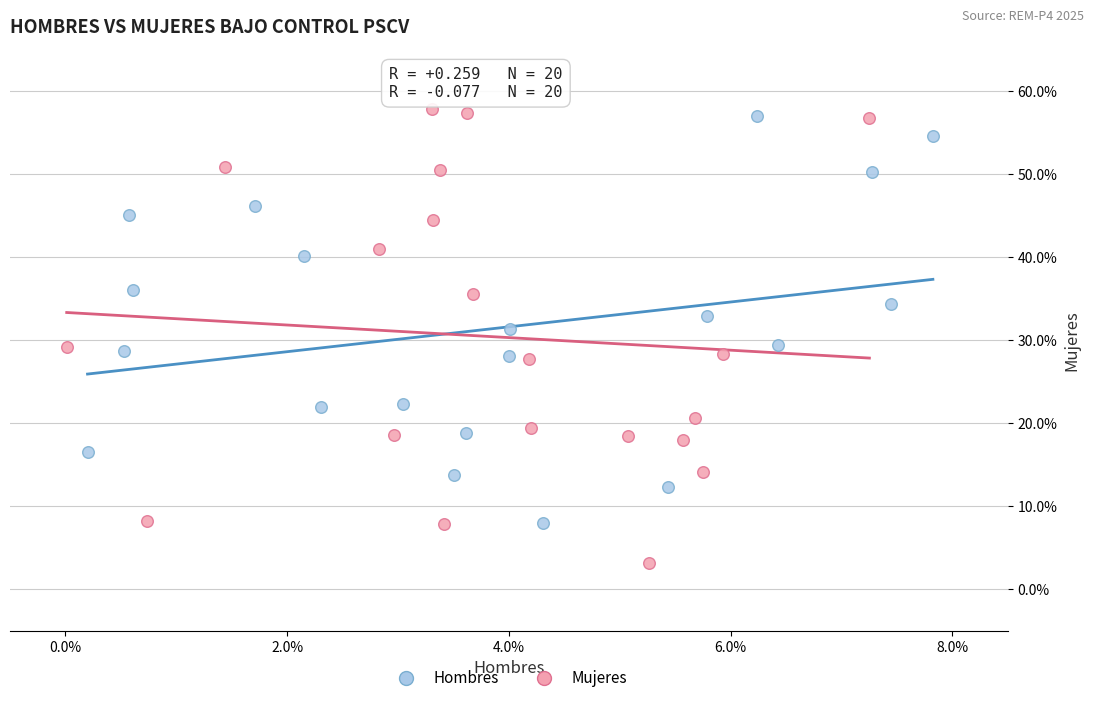

Which series contains the lowest Y value?

Mujeres